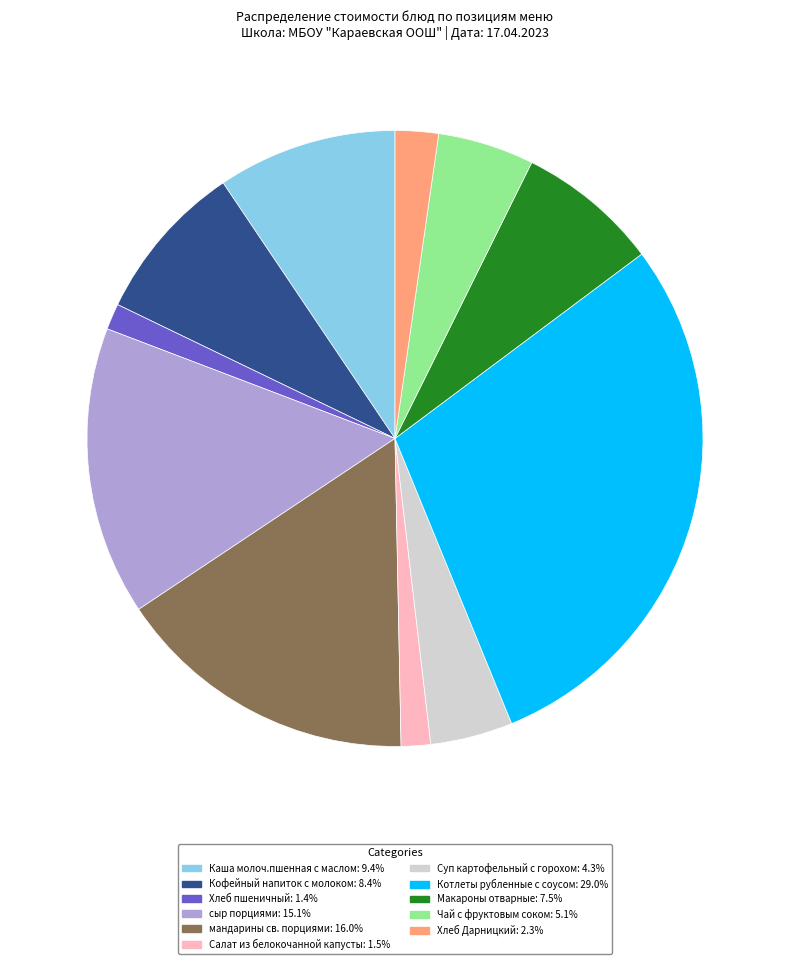

Does Кофейный напиток с молоком: 8.4% represent more than half of the total?

No